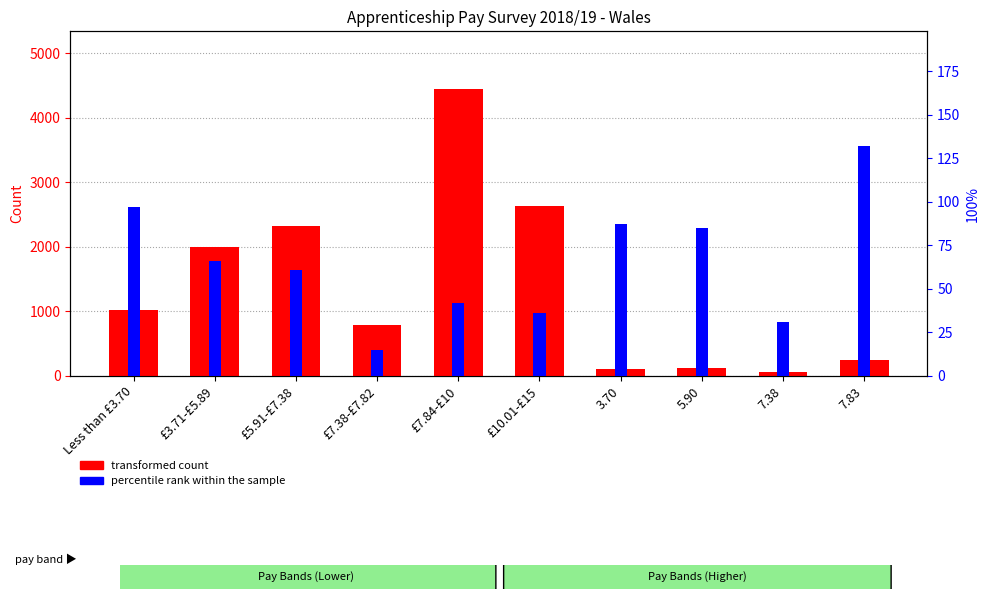

List the labels in order of percentile rank within the sample value, smallest first.

£7.38-£7.82, 7.38, £10.01-£15, £7.84-£10, £5.91-£7.38, £3.71-£5.89, 5.90, 3.70, Less than £3.70, 7.83